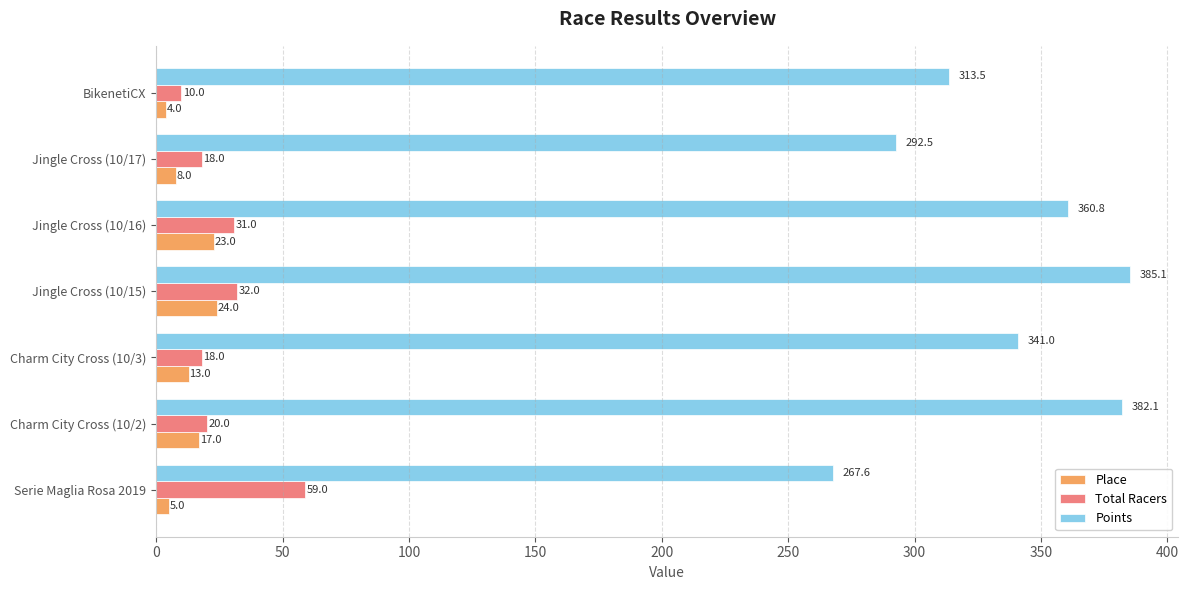

What is the average value of the Total Racers series?

26.9